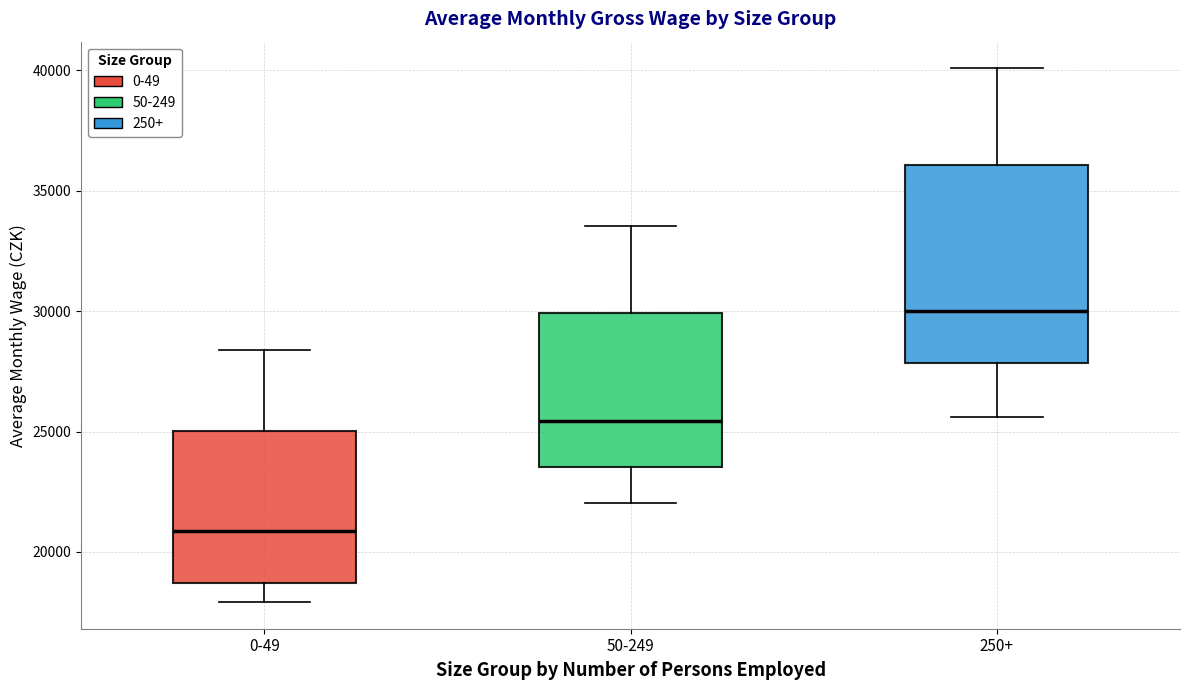

Reading left to right, transcribe this box plot: for each box, give where its median line is, the range the box spans, and where its two whiskers end, as read against the y-axis. The values are not printed on the chart, so give them approximately, as read against the axis.

0-49: median 21000, box 18500 to 25000, whiskers 18000 to 28500
50-249: median 25500, box 23500 to 30000, whiskers 22000 to 33500
250+: median 30000, box 28000 to 36000, whiskers 25500 to 40000